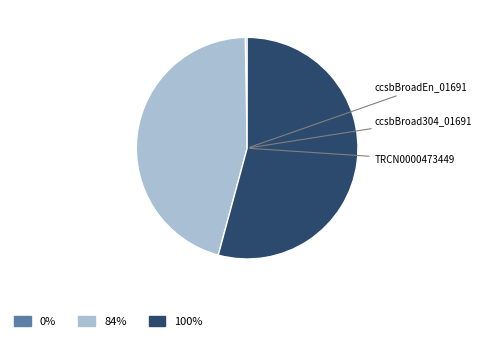

Is there a majority slice in this chart?

Yes